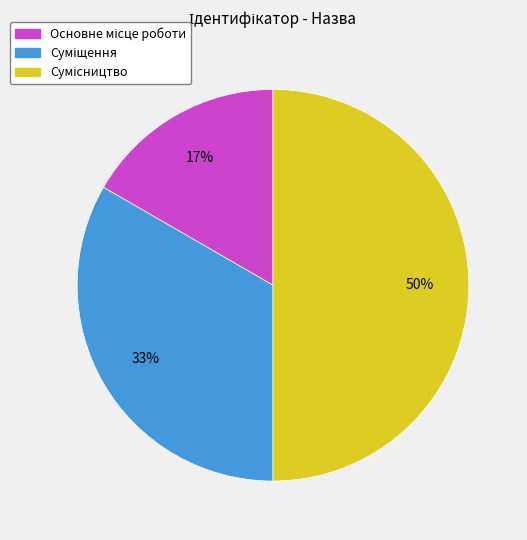

To the nearest percent, what is the difference between the largest and smallest slice percentages?

33%